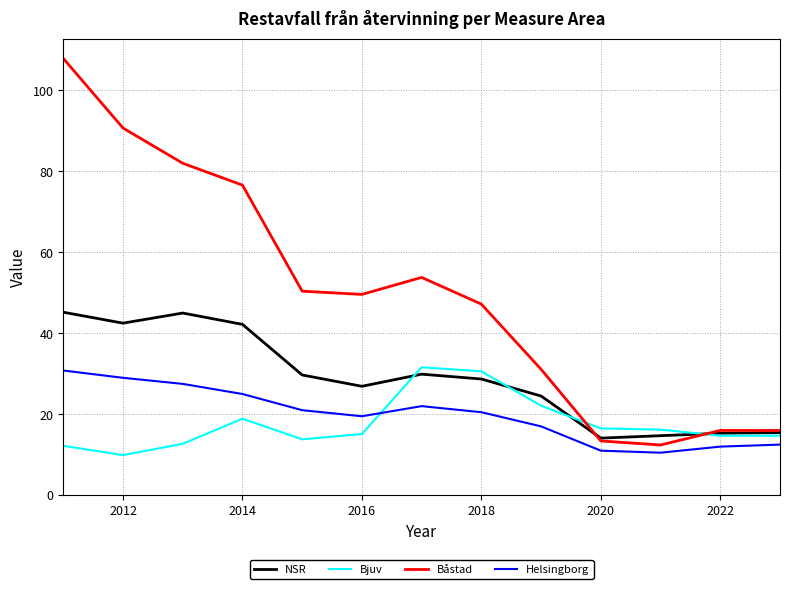

True or false: Helsingborg and NSR intersect in this chart.

False